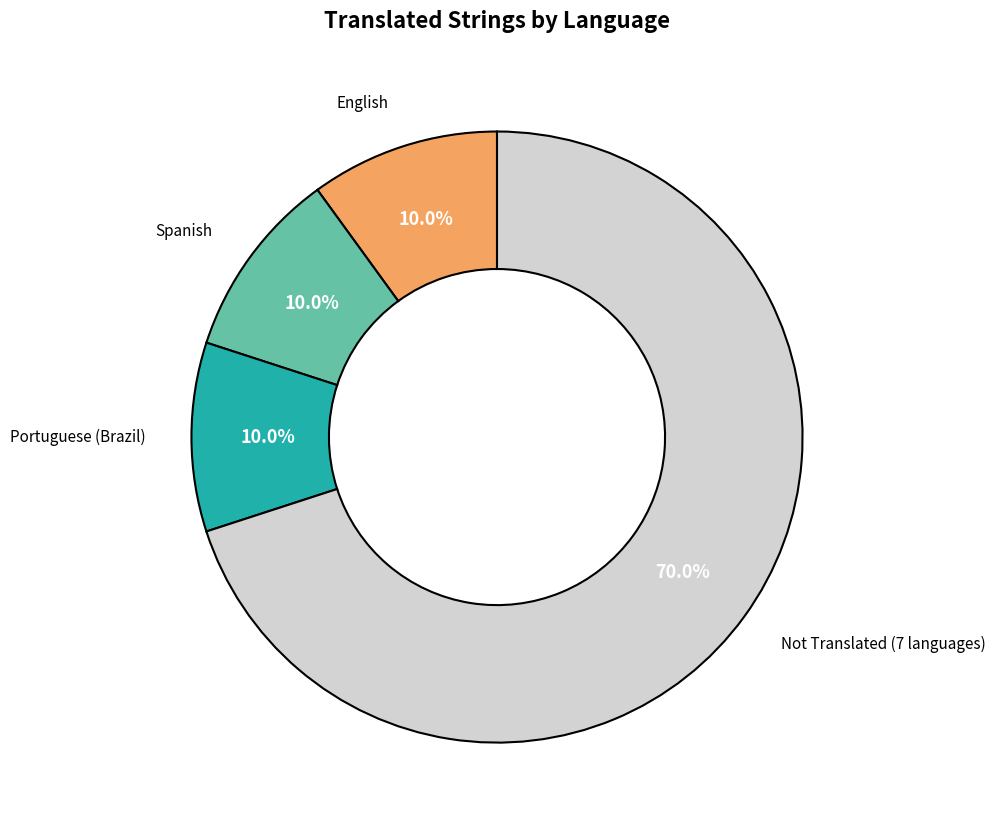

Does any single category account for the majority?

Yes